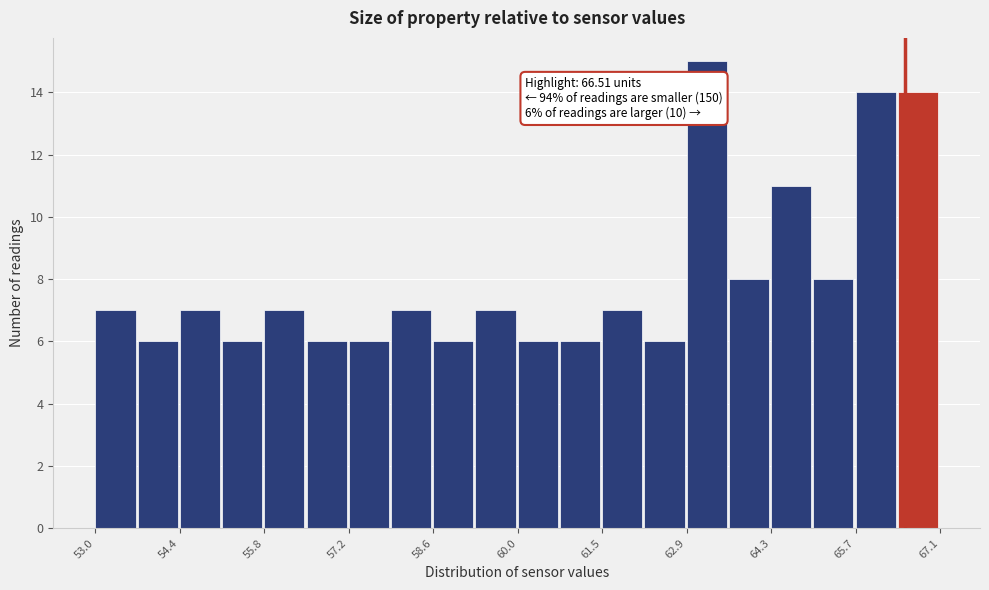

Read against the x-axis, roughly where is the centre of the tallest bar?

63.2